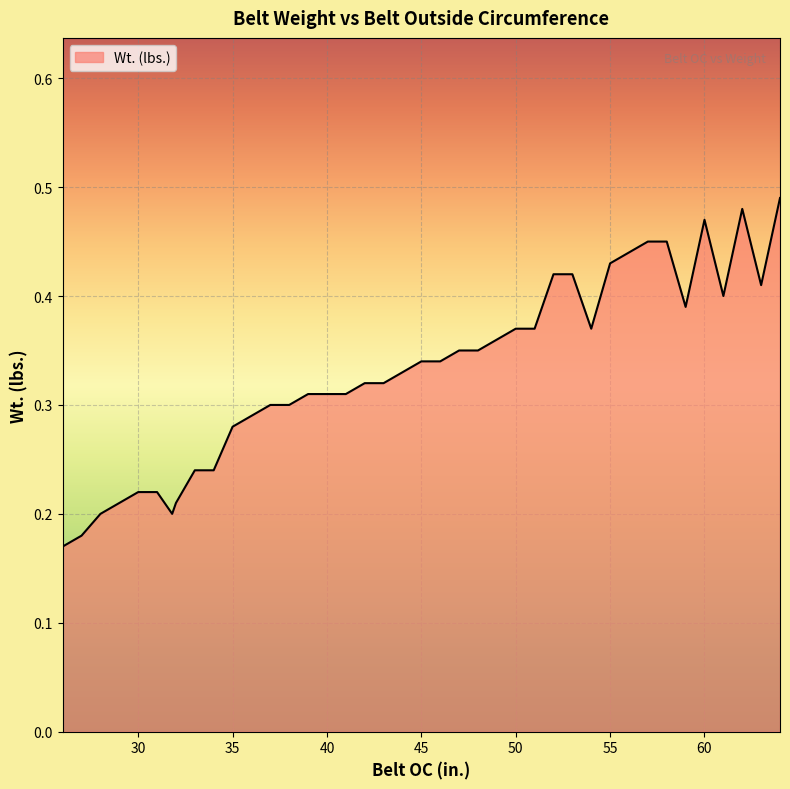

Does the chart display data point markers on the line(s)?

No